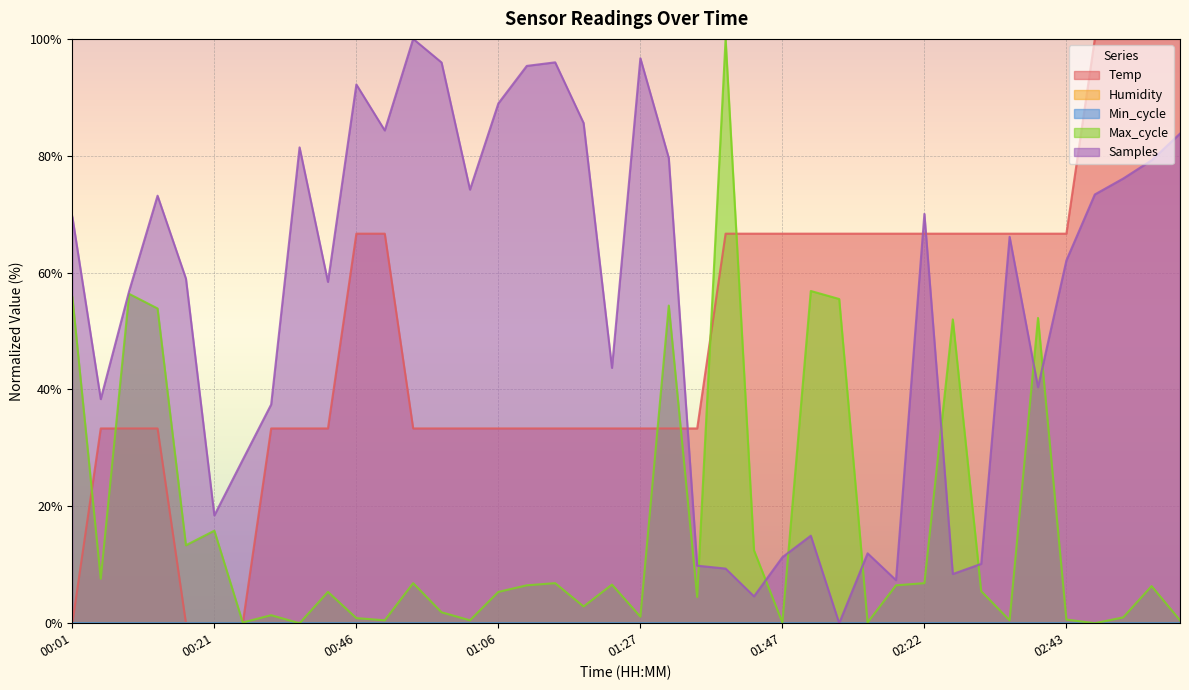

Reading right to left, what are all the values shown in this chart?

Temp: 02:59=100.0	02:55=100.0	02:51=100.0	02:47=100.0	02:43=66.7	02:39=66.7	02:35=66.7	02:31=66.7	02:27=66.7	02:22=66.7	02:18=66.7	02:14=66.7	02:10=66.7	02:06=66.7	01:47=66.7	01:43=66.7	01:39=66.7	01:35=33.3	01:31=33.3	01:27=33.3	01:23=33.3	01:19=33.3	01:15=33.3	01:10=33.3	01:06=33.3	01:02=33.3	00:58=33.3	00:54=33.3	00:50=66.7	00:46=66.7	00:42=33.3	00:38=33.3	00:34=33.3	00:25=0.0	00:21=0.0	00:17=0.0	00:13=33.3	00:09=33.3	00:05=33.3	00:01=0.0
Max_cycle: 02:59=0.5	02:55=6.4	02:51=1.0	02:47=0.0	02:43=0.6	02:39=52.2	02:35=0.5	02:31=5.5	02:27=52.0	02:22=6.9	02:18=6.5	02:14=0.1	02:10=55.5	02:06=56.9	01:47=0.1	01:43=12.5	01:39=100.0	01:35=4.5	01:31=54.4	01:27=1.1	01:23=6.6	01:19=2.9	01:15=6.9	01:10=6.5	01:06=5.4	01:02=0.5	00:58=1.9	00:54=6.9	00:50=0.5	00:46=0.9	00:42=5.4	00:38=0.0	00:34=1.4	00:25=0.1	00:21=15.8	00:17=13.3	00:13=53.9	00:09=56.4	00:05=7.6	00:01=55.9
Samples: 02:59=83.8	02:55=79.2	02:51=76.1	02:47=73.4	02:43=62.1	02:39=40.4	02:35=66.1	02:31=10.2	02:27=8.4	02:22=70.1	02:18=7.4	02:14=12.0	02:10=0.0	02:06=15.0	01:47=11.3	01:43=4.6	01:39=9.4	01:35=9.8	01:31=79.6	01:27=96.7	01:23=43.7	01:19=85.6	01:15=96.0	01:10=95.4	01:06=89.0	01:02=74.2	00:58=96.0	00:54=100.0	00:50=84.3	00:46=92.2	00:42=58.4	00:38=81.4	00:34=37.4	00:25=28.0	00:21=18.4	00:17=59.0	00:13=73.2	00:09=56.8	00:05=38.4	00:01=69.6